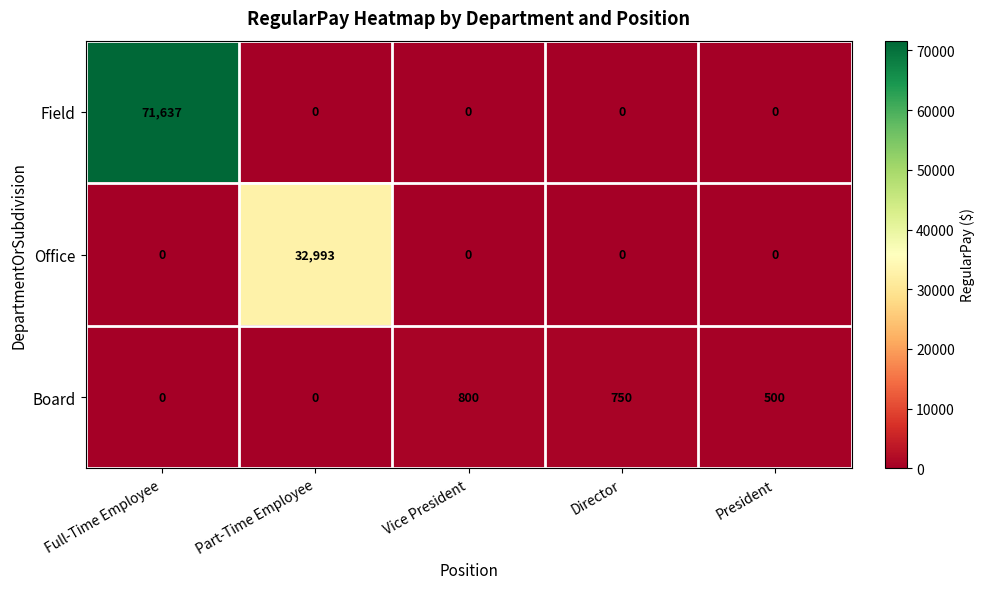

What is the approximate value of Board at Director, to the nearest 10?

750